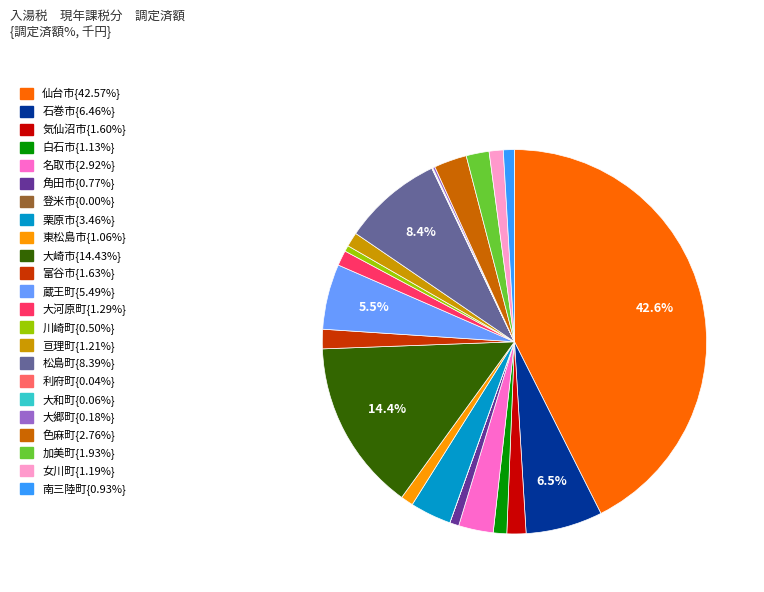

Does any single category account for the majority?

No